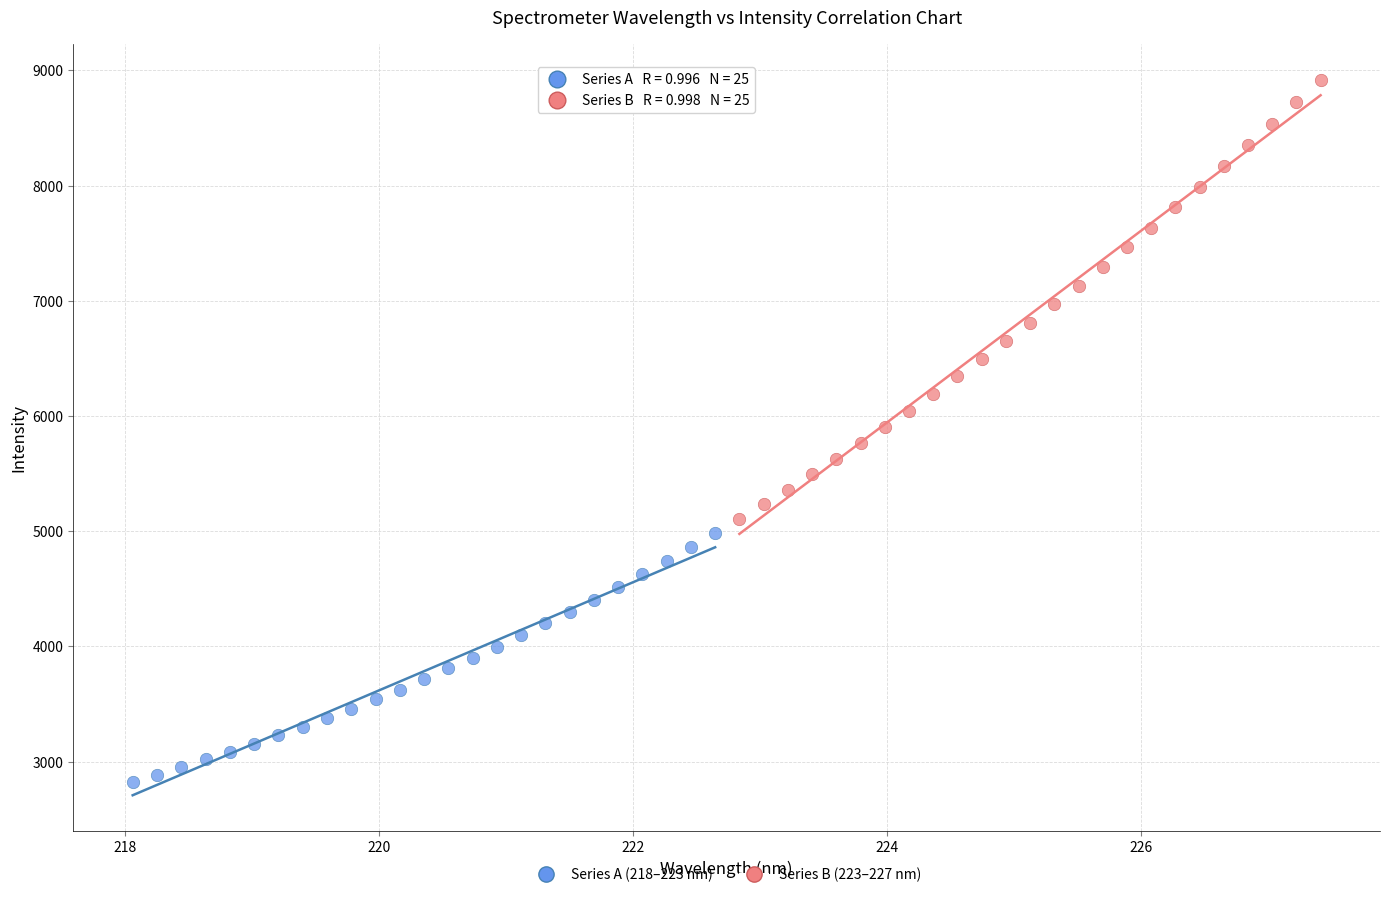

Which series contains the lowest Y value?

Series A (218–223 nm)